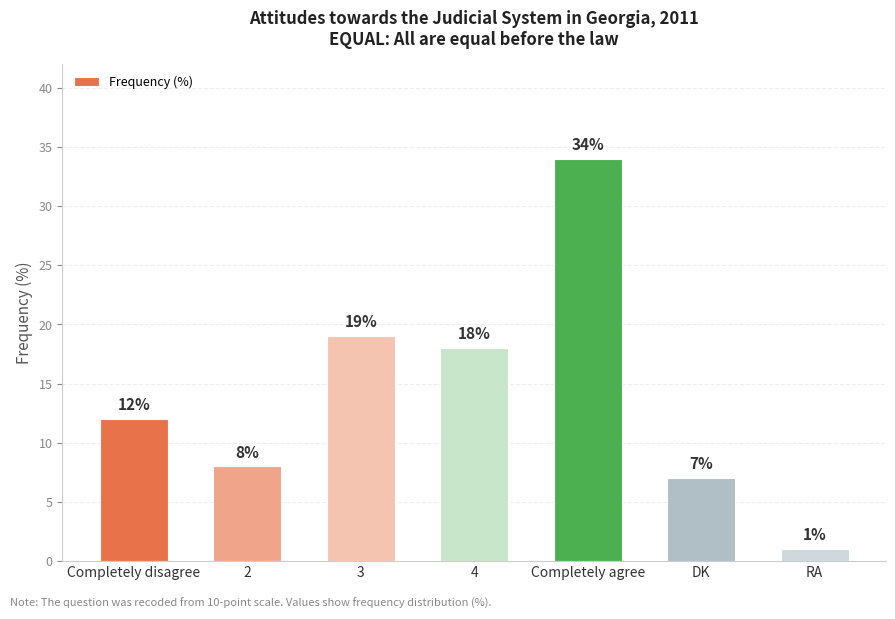

Reading right to left, what are all the values shown in this chart?

1	7	34	18	19	8	12